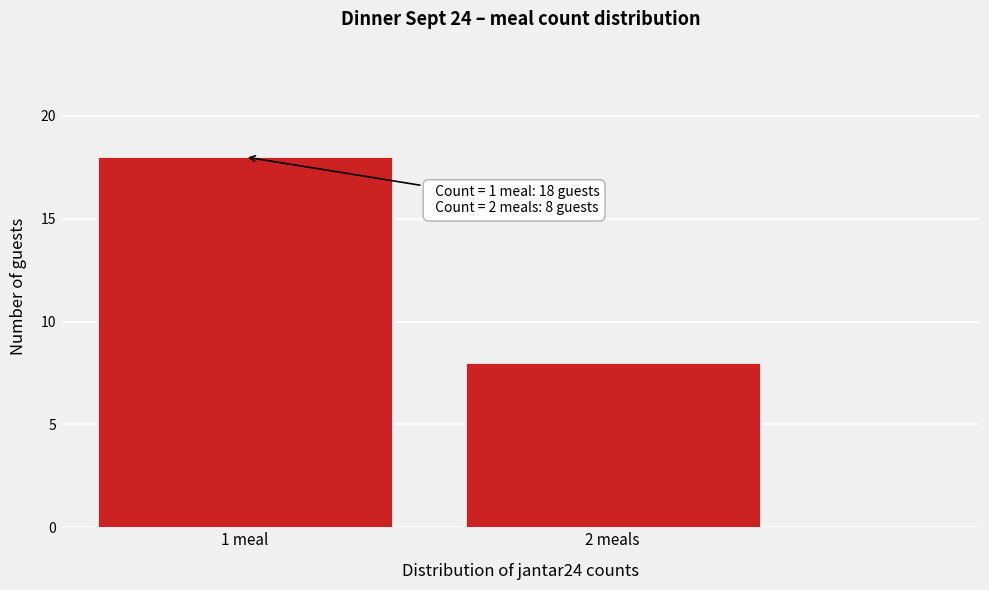

Reading left to right, list all the values displayed in this chart.

18	8